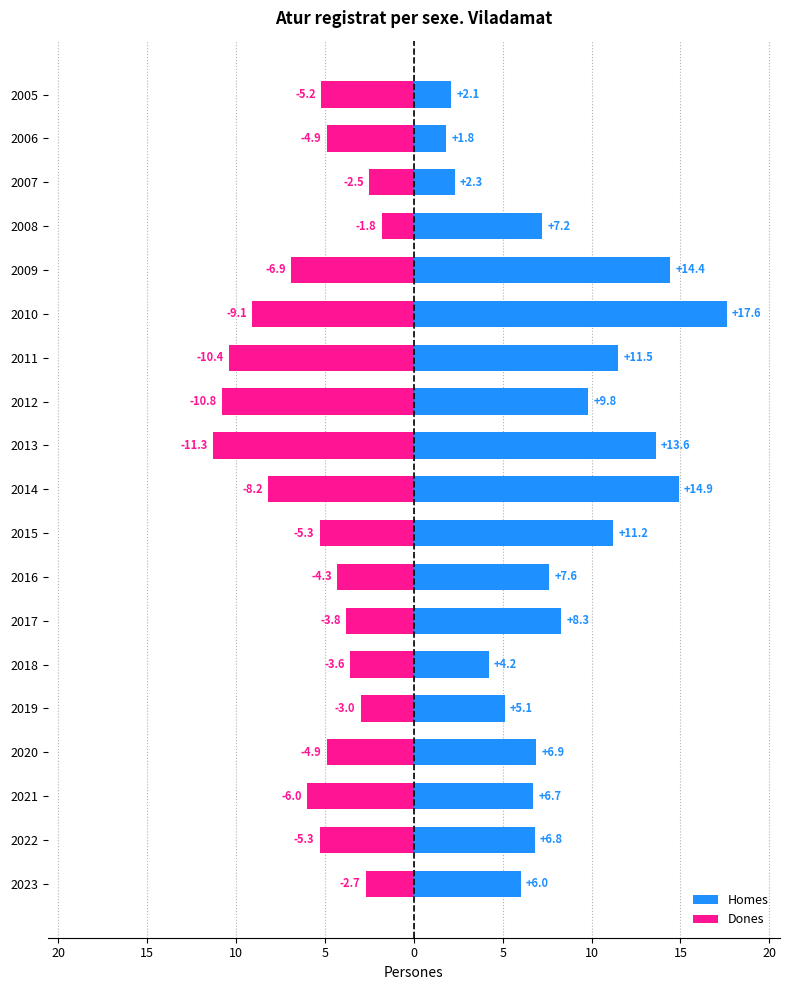

Which series has the widest spread of values?

Homes